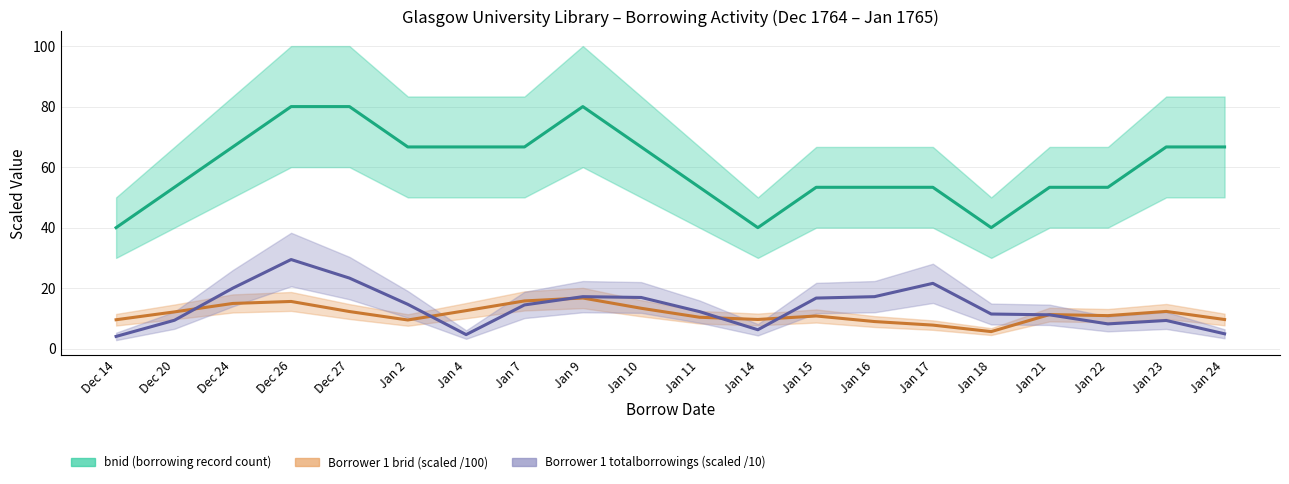

The value of bnid (borrowing record count) at Dec 27 is 119.7. True or false?

False